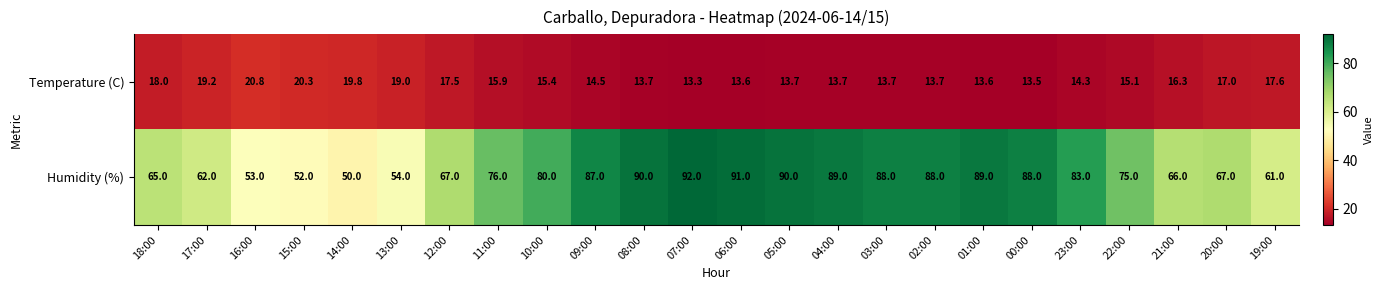

At which category does the chart reach its peak across all series?

07:00